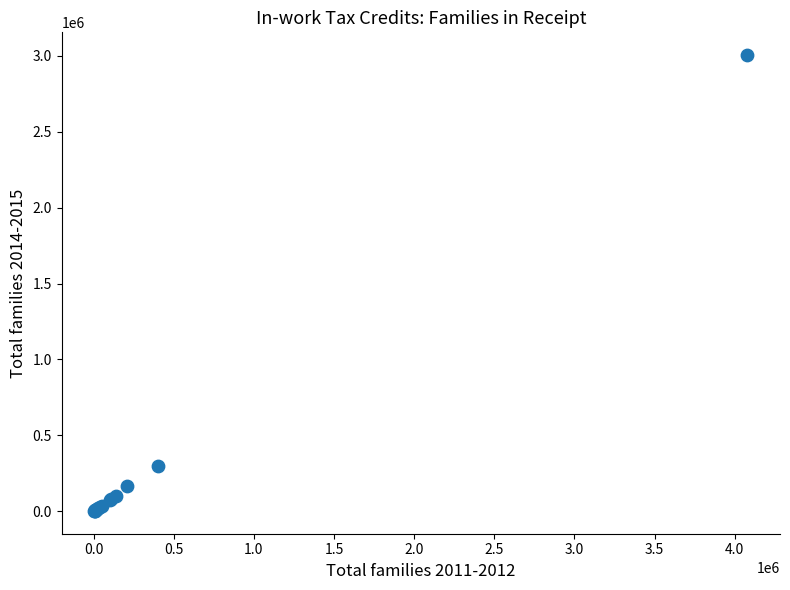

What Y value in the scatter plot is closest to 1503149?

299400.0